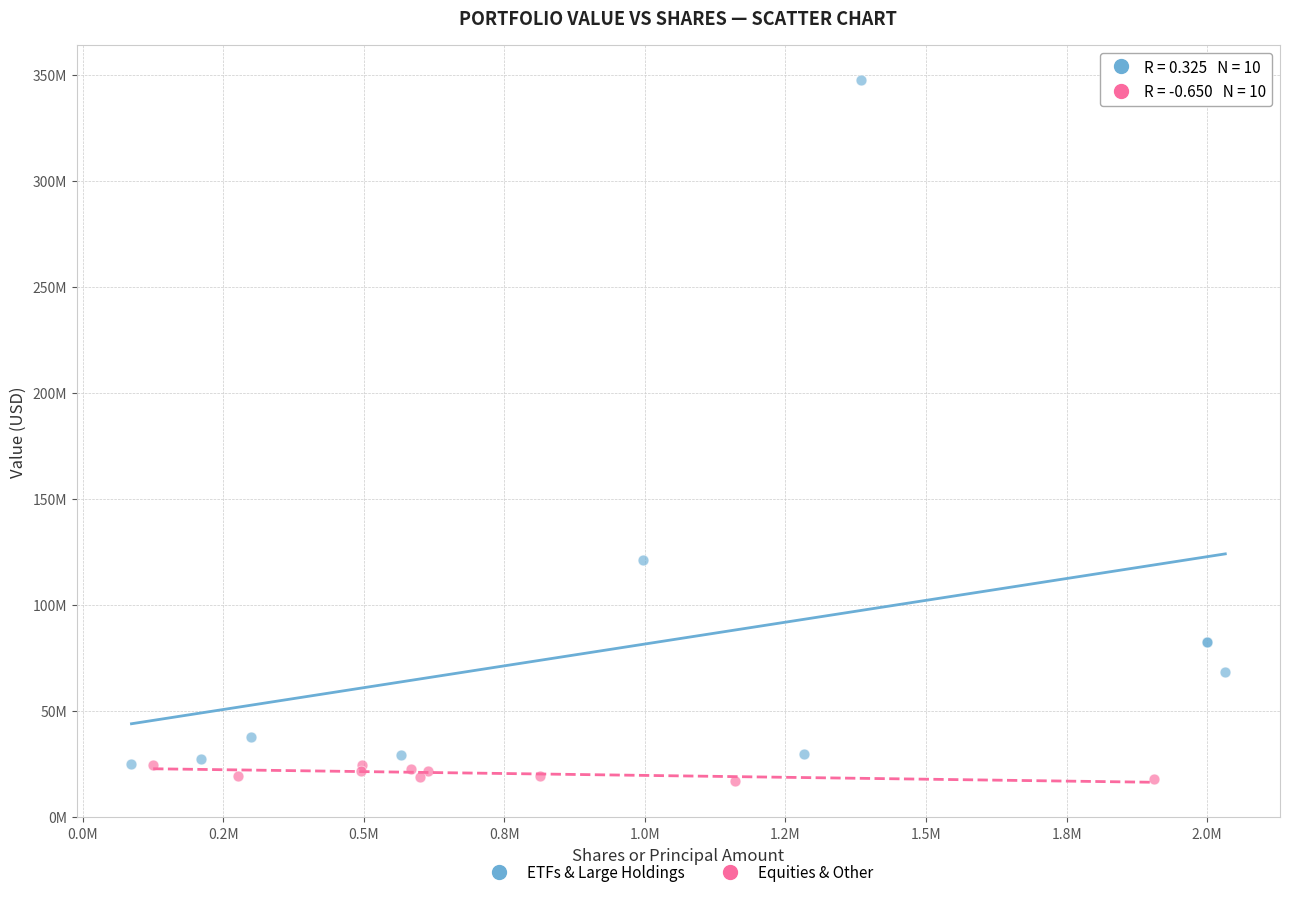

What are all the series names shown in the legend?

ETFs & Large Holdings, Equities & Other